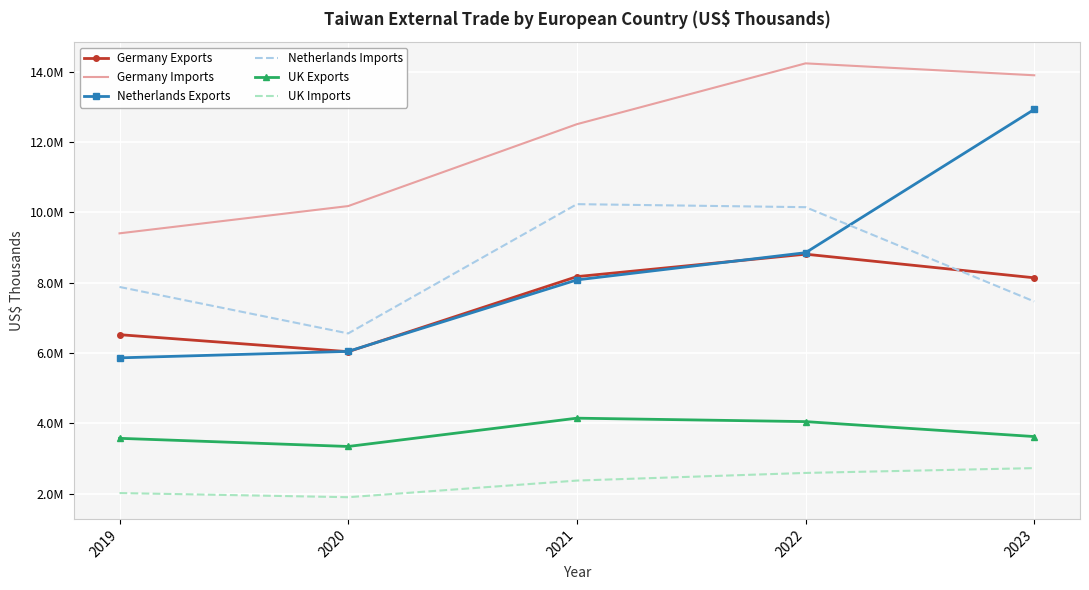

Which label corresponds to the smallest value in the chart?

2020